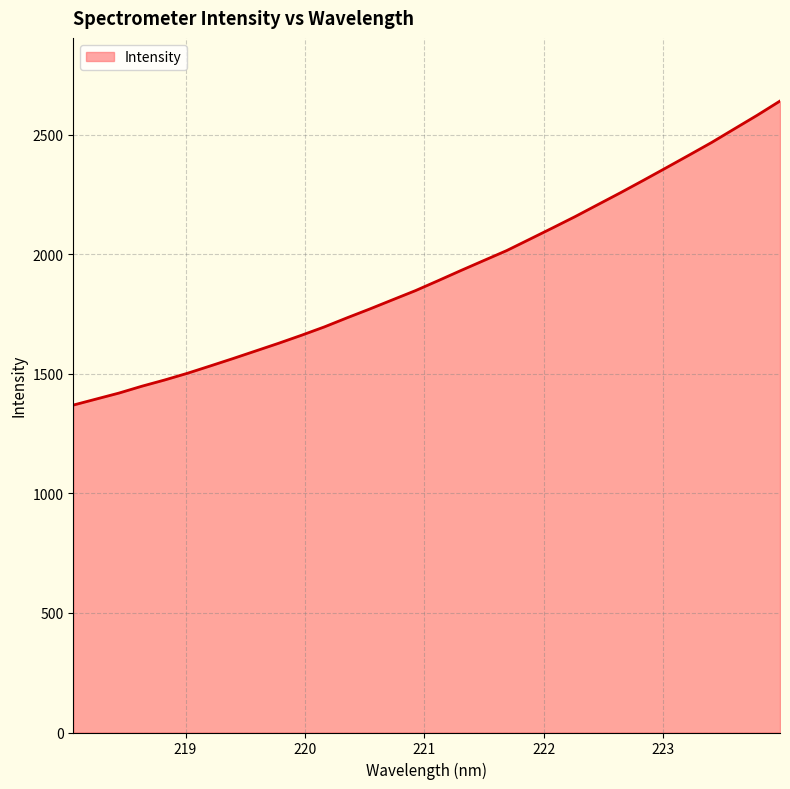

What is the minimum value shown in the chart?

1369.2